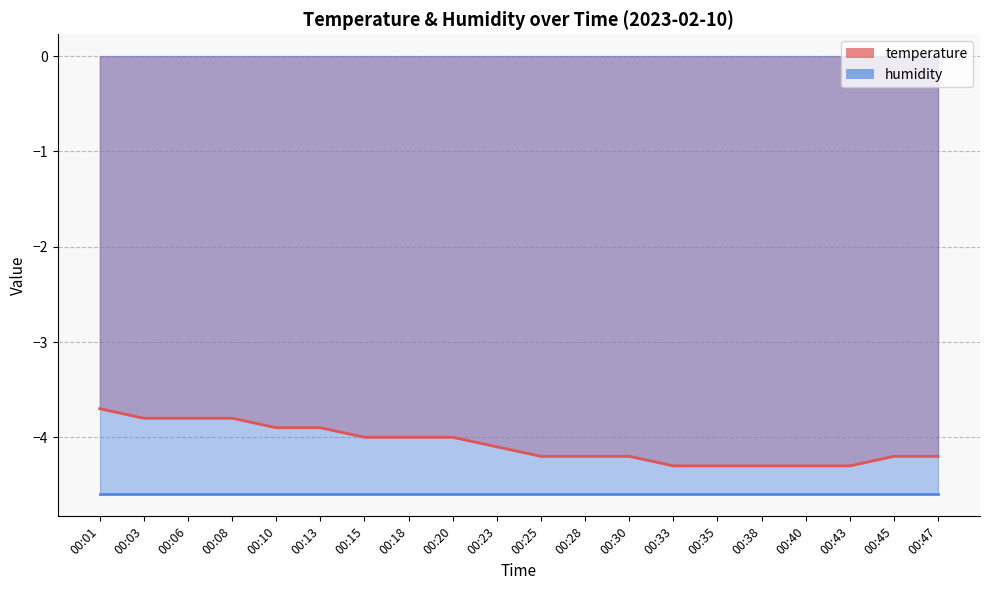

What is the average value?

-4.1